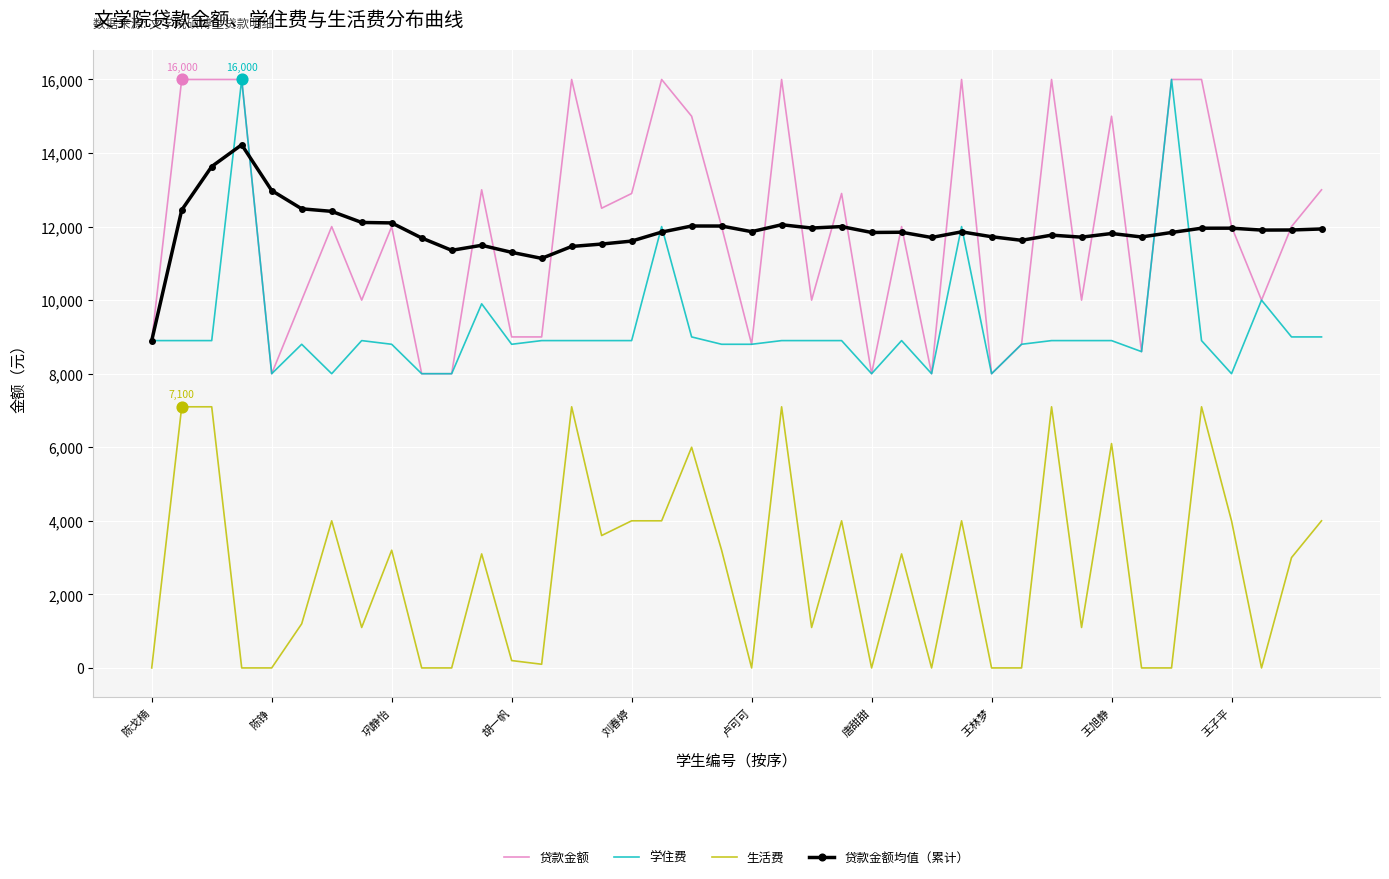

At how many categories does at least one series exceed 6282?

40